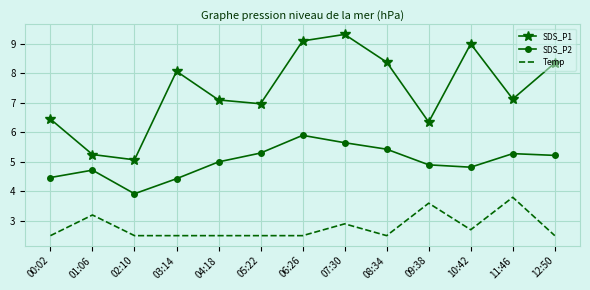

True or false: SDS_P1 and Temp cross at least once.

False